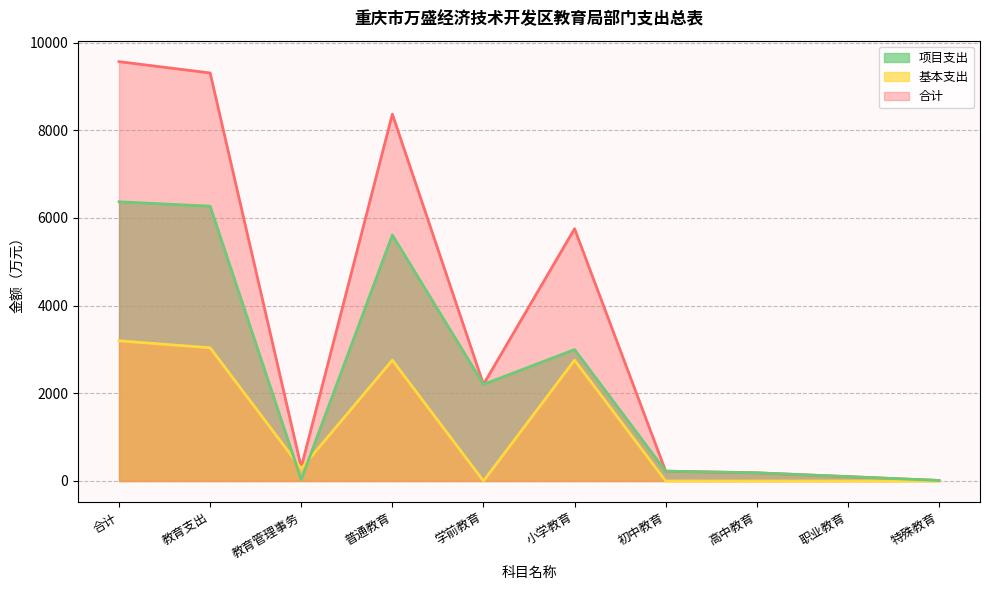

What is the label of the 2nd point from the right?

职业教育